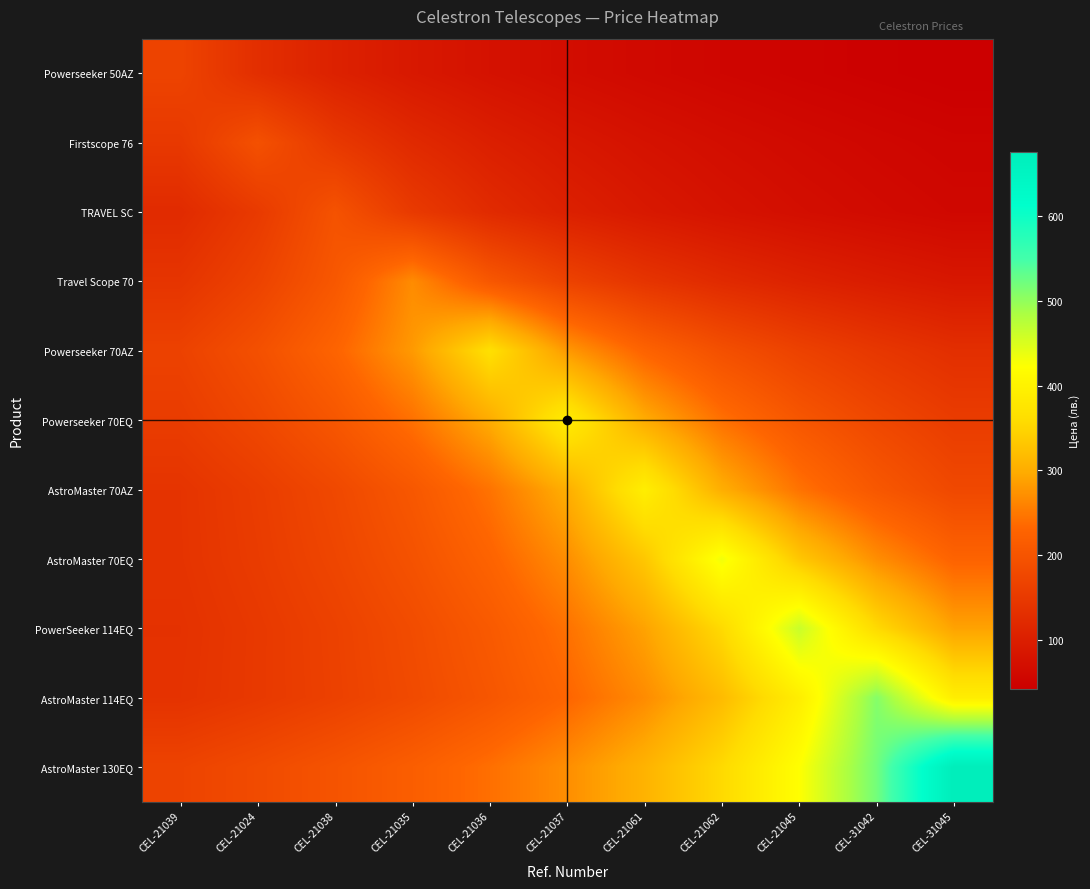

Which label corresponds to the largest value in the chart?

CEL-31045